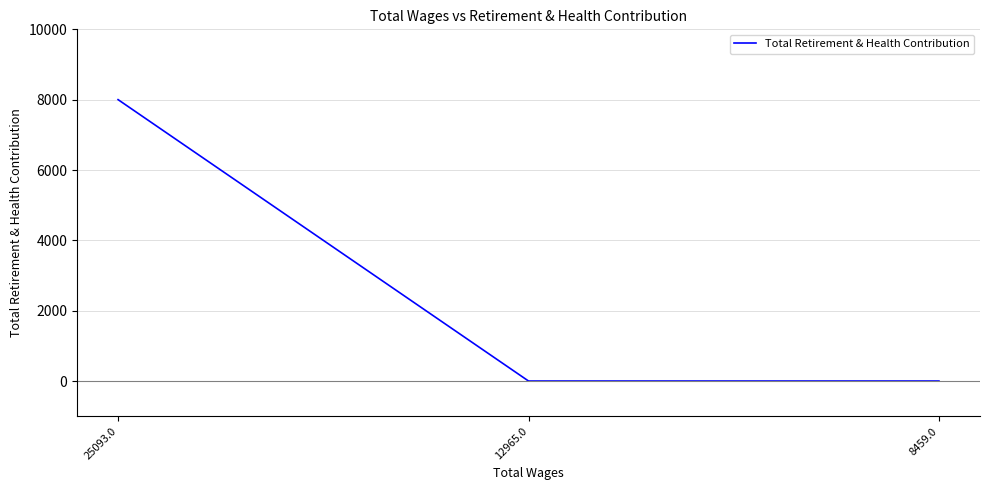

The value at 12965.0 is 0. True or false?

True